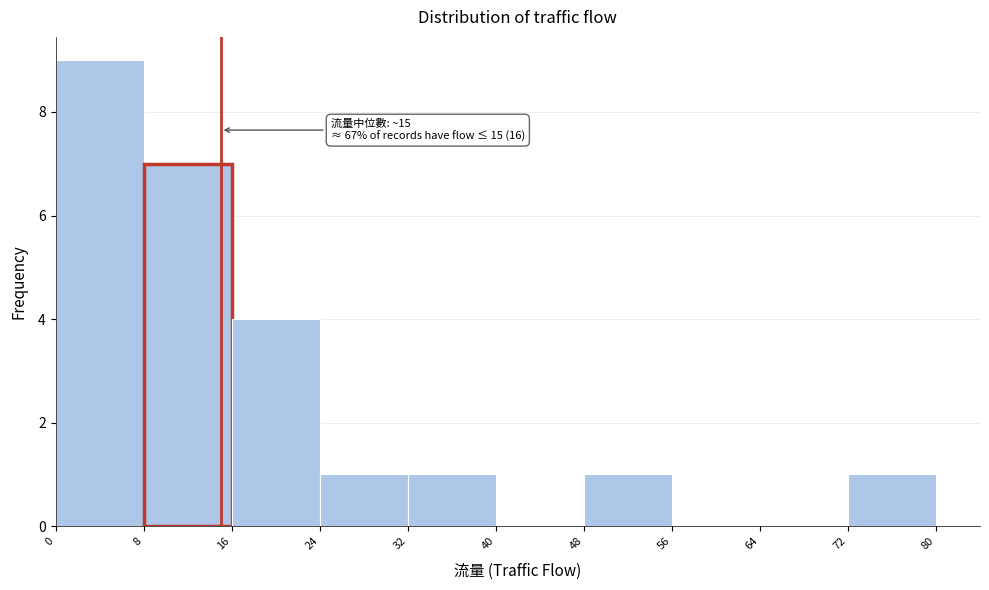

Which range on the x-axis has the tallest bar?

0 to 8